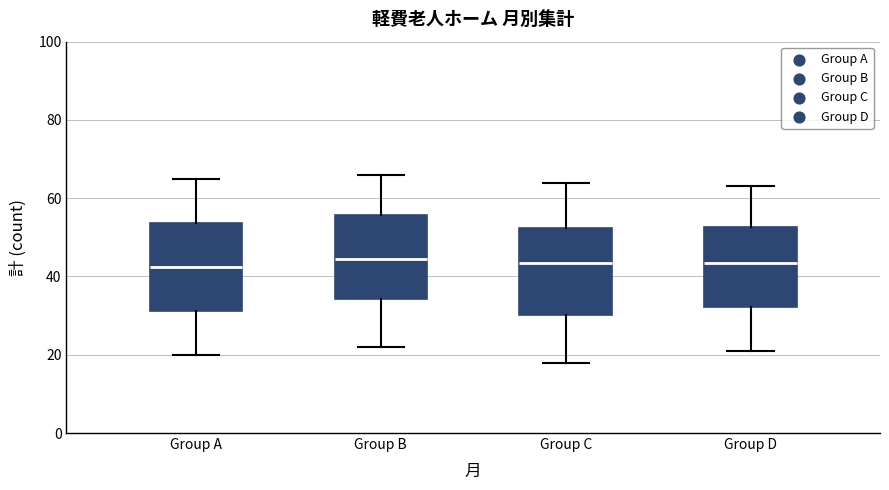

Reading left to right, read every box against the y-axis: the position of its median line, the range the box covers, and the ends of its whiskers. The values are not printed on the chart, so give them approximately, as read against the axis.

Group A: median 42, box 32 to 54, whiskers 20 to 66
Group B: median 44, box 34 to 56, whiskers 22 to 66
Group C: median 44, box 30 to 52, whiskers 18 to 64
Group D: median 44, box 32 to 52, whiskers 22 to 64